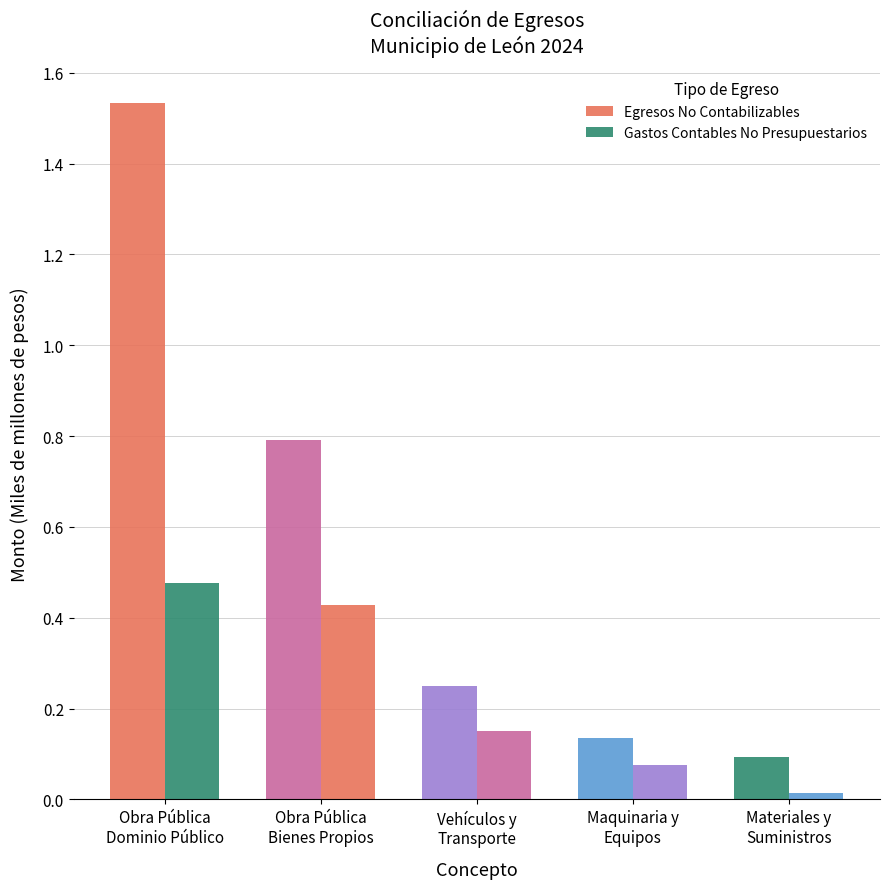

Is the value of Gastos Contables No Presupuestarios at Maquinaria y
Equipos greater than the value of Egresos No Contabilizables at Obra Pública
Dominio Público?

No